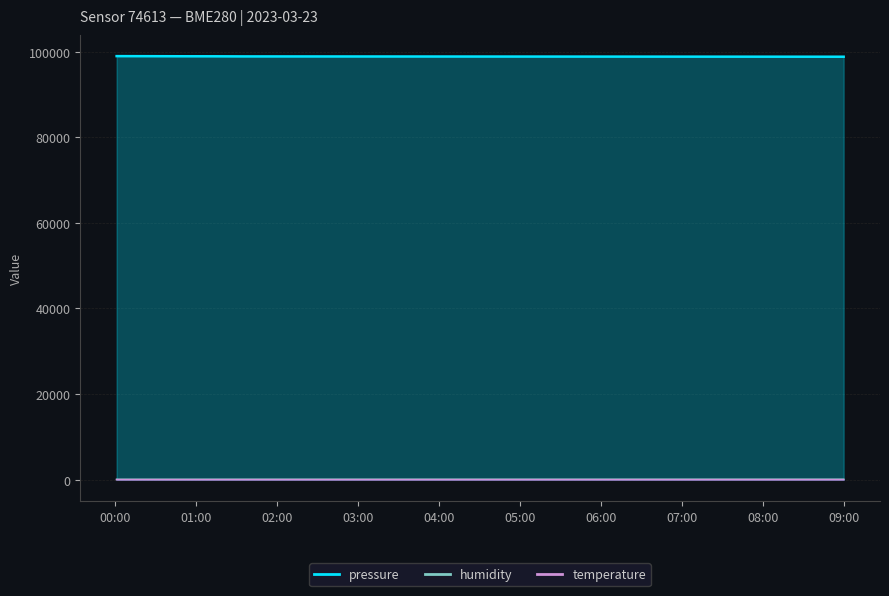

Where does the humidity series first go above 76?

05:00